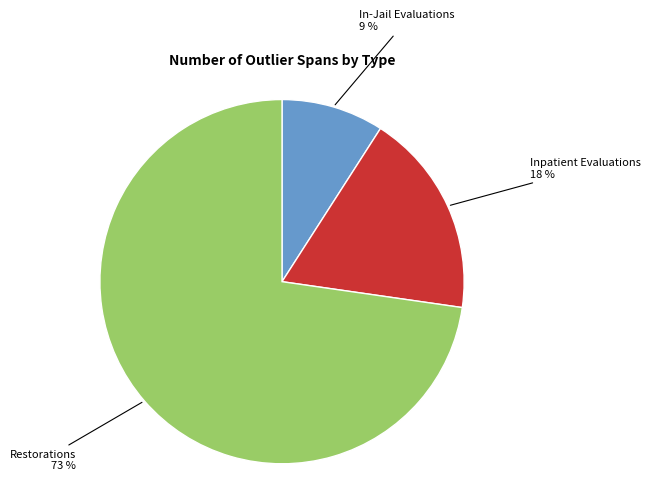

To the nearest percent, what is the average slice percentage?

33%